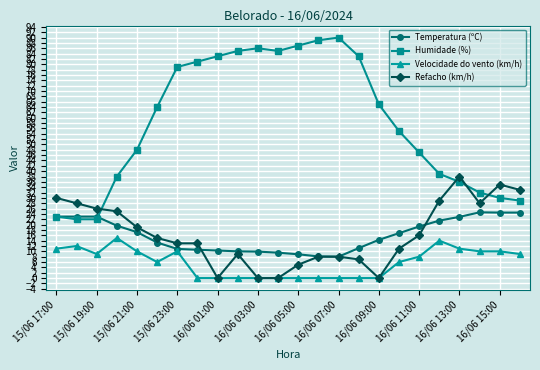

What is the greatest value displayed?

90.0